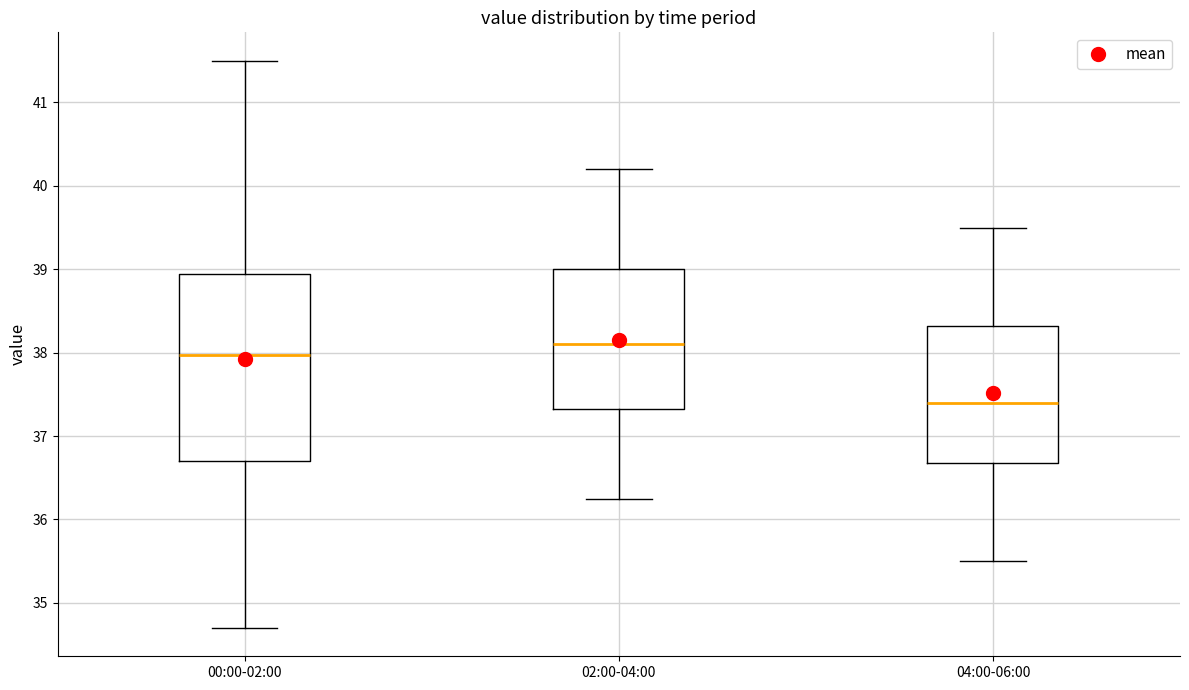

Where does the median line of the box for 04:00-06:00 sit on the y-axis? The values are not printed on the chart, so give them approximately, as read against the axis.

37.4